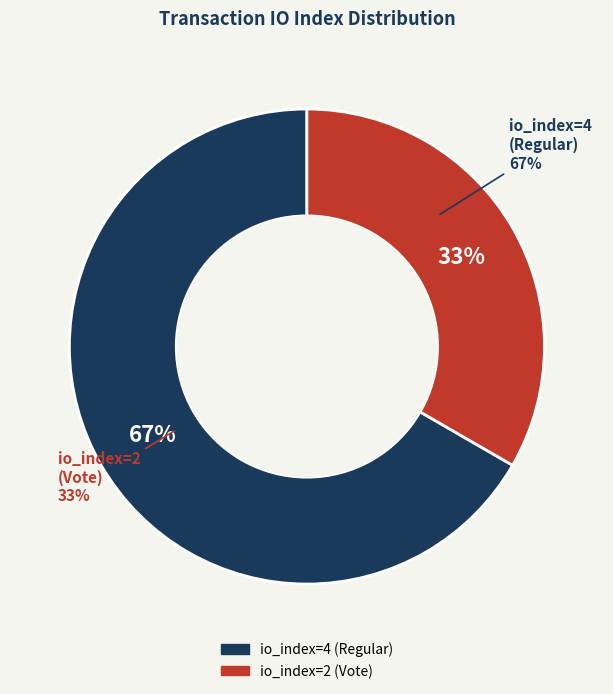

How many segments does this pie chart have?

2